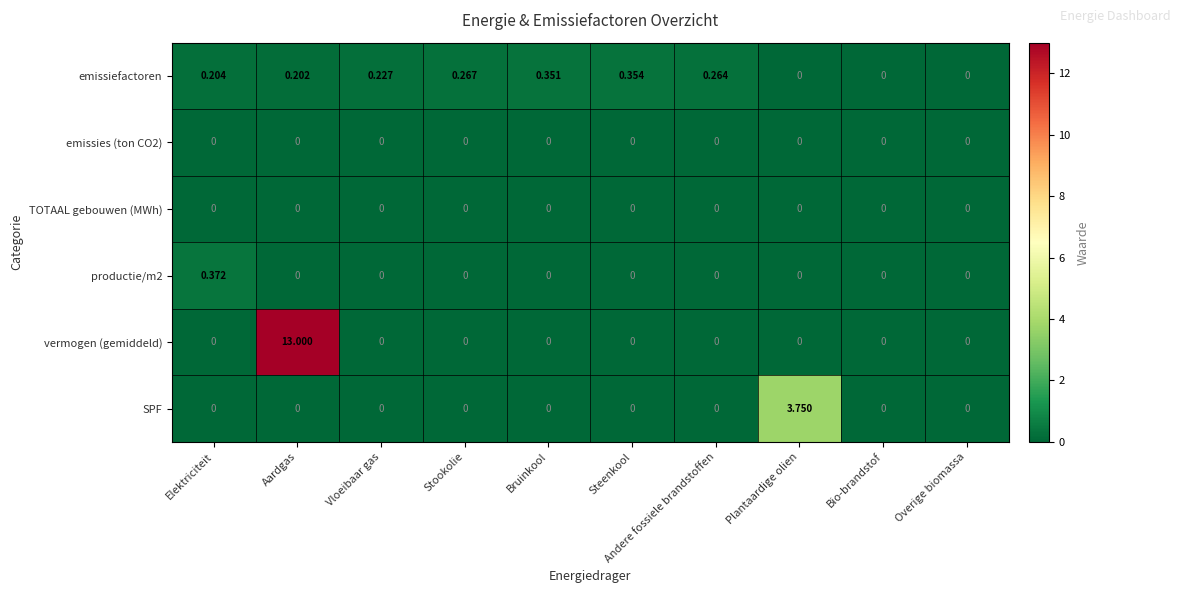

Between Bruinkool and Plantaardige olien, which series saw the biggest shift?

SPF